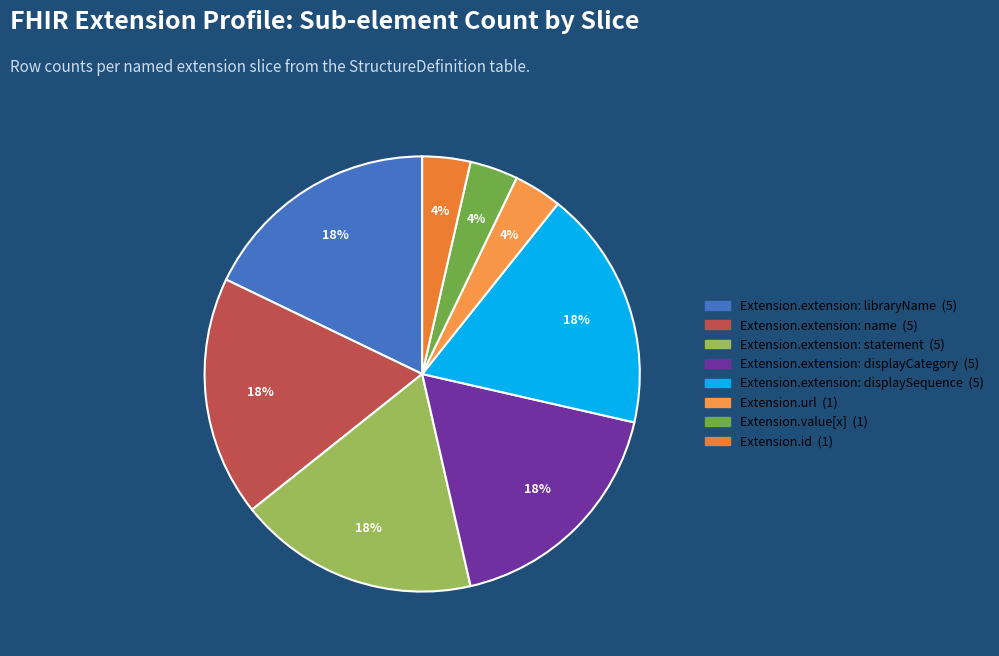

What is the largest slice in the pie chart?

Extension.extension:name